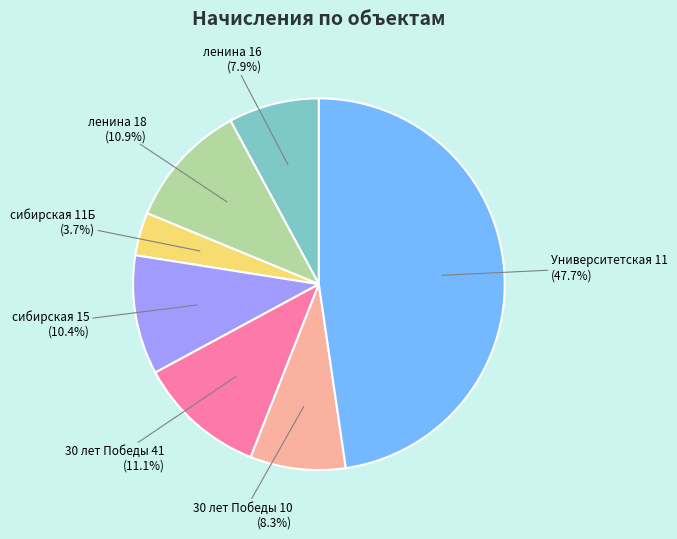

To the nearest percent, what is the average slice percentage?

14%